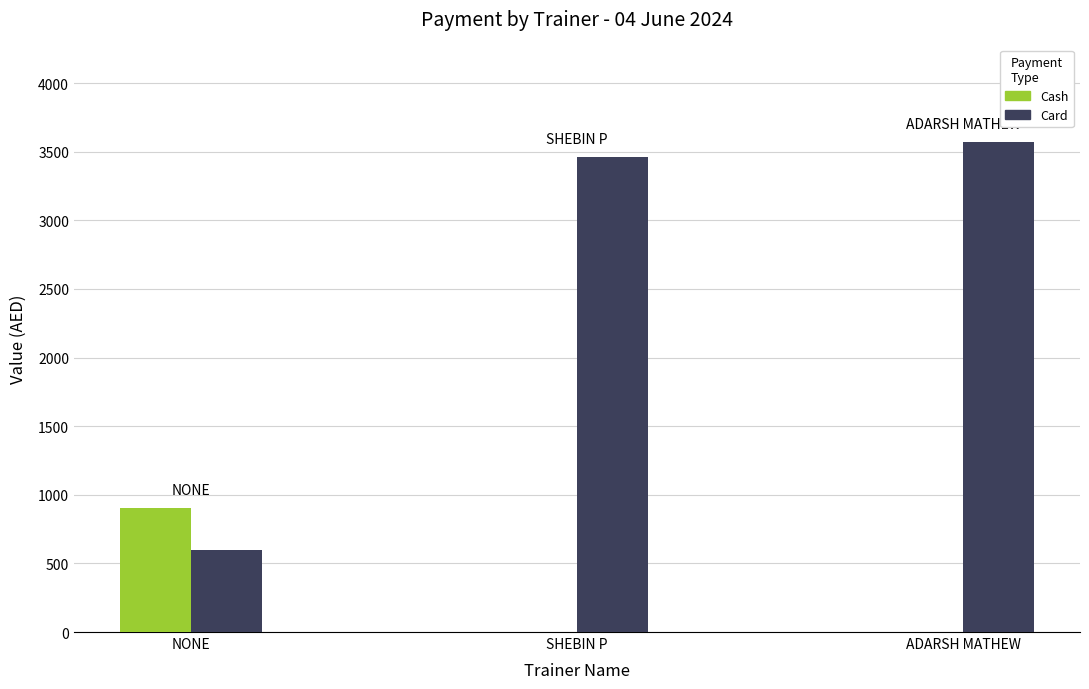

What is the sum of all Card values?

7632